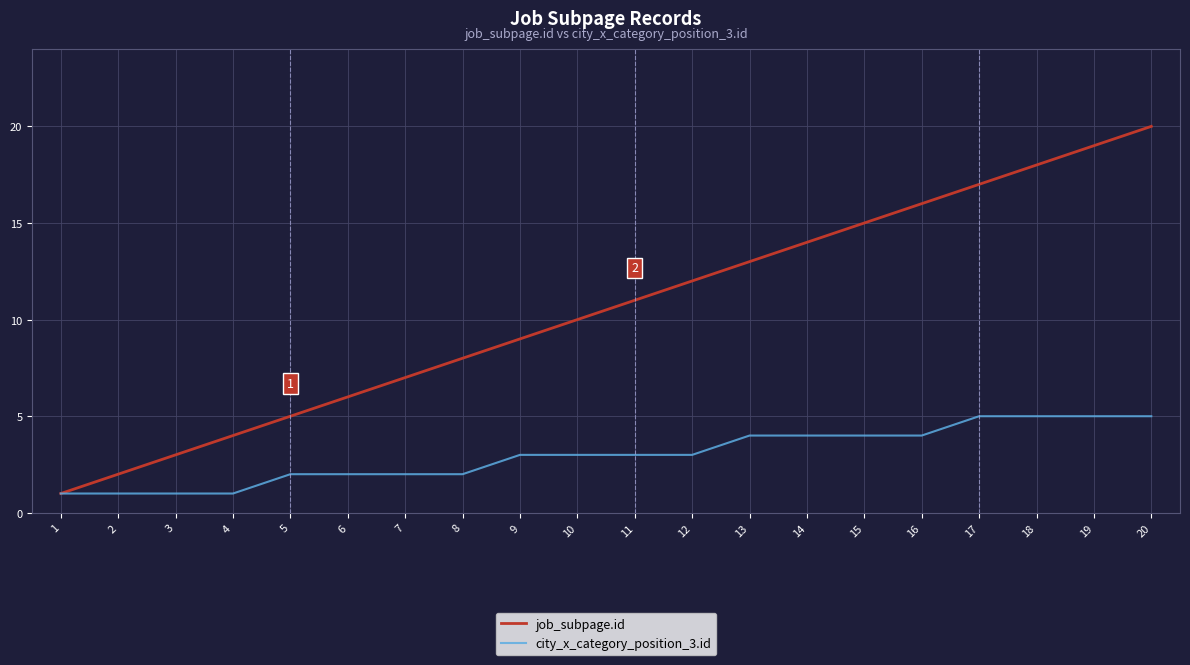

Which series has the widest spread of values?

job_subpage.id